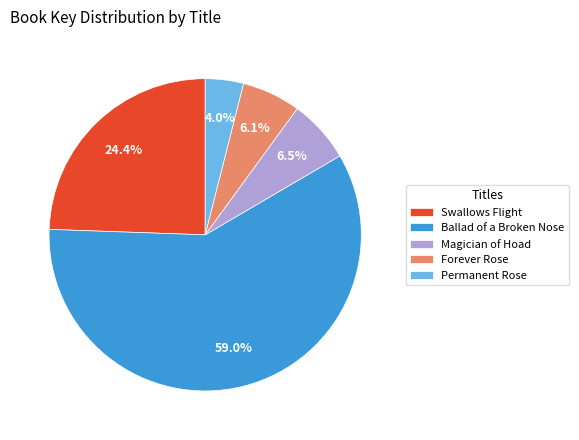

Approximately how many times larger is the value at Magician of Hoad compared to Swallows Flight?

0.3